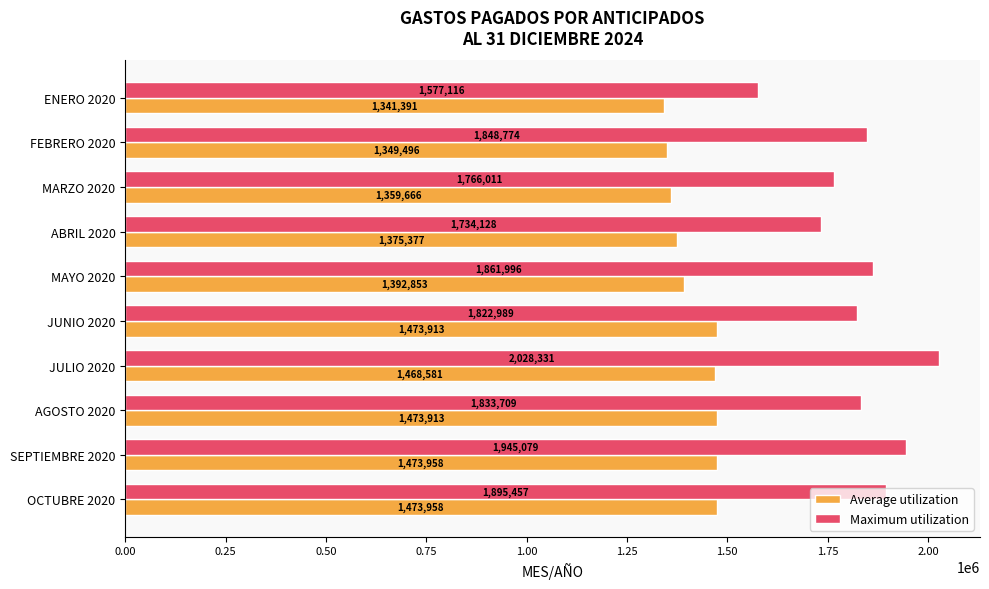

Which series has the widest spread of values?

Maximum utilization